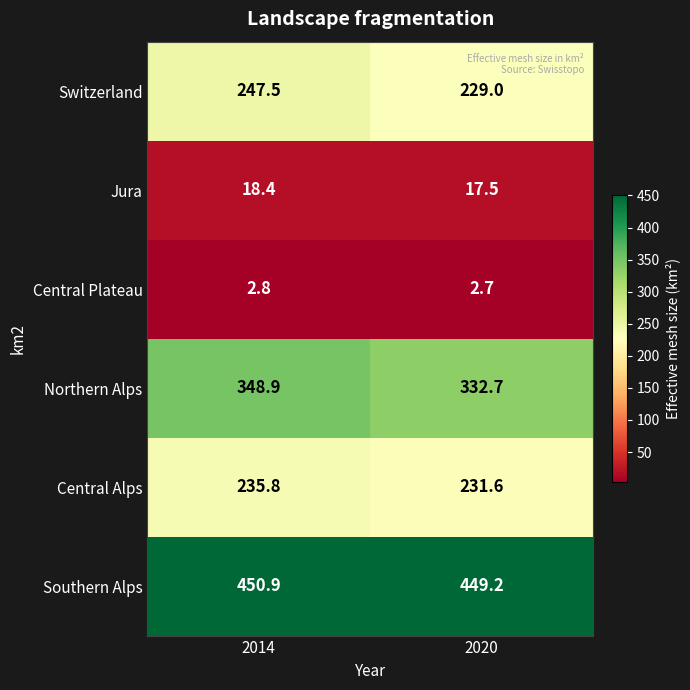

At which category is the sum across all series the highest?

2014